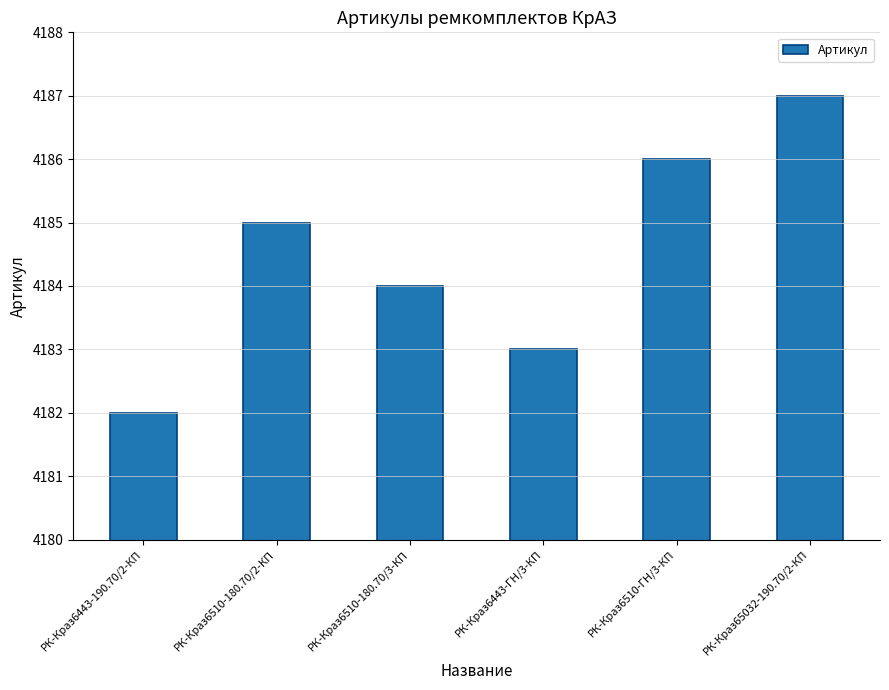

Is it true that the value at РК-Краз6510-180.70/3-КП is 2126?

False